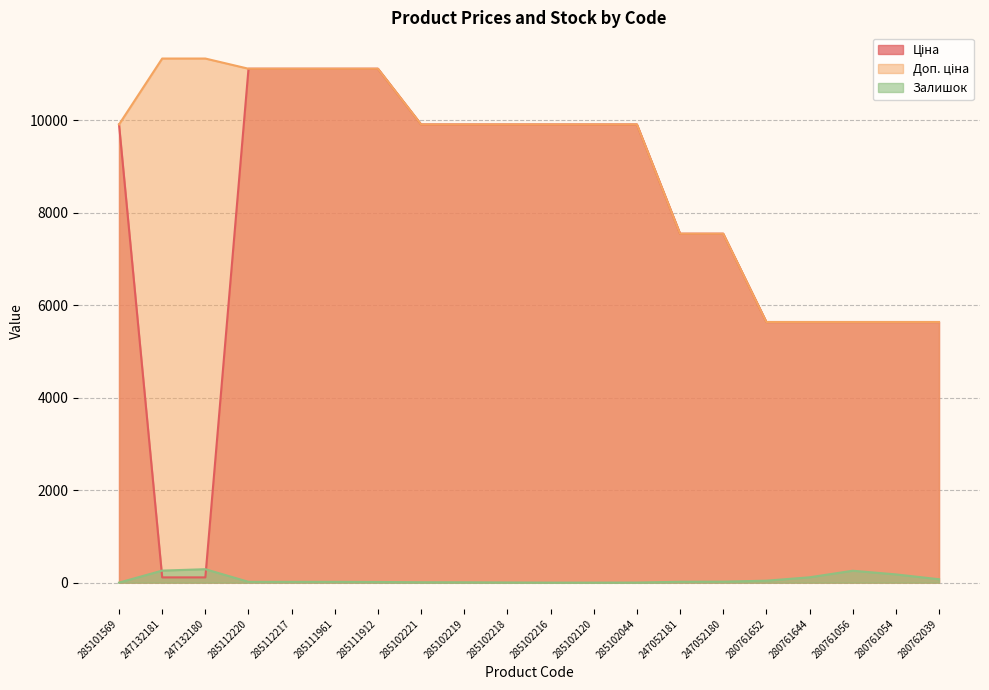

What is the spread (max minus min) of values at 285102216?

9908.5